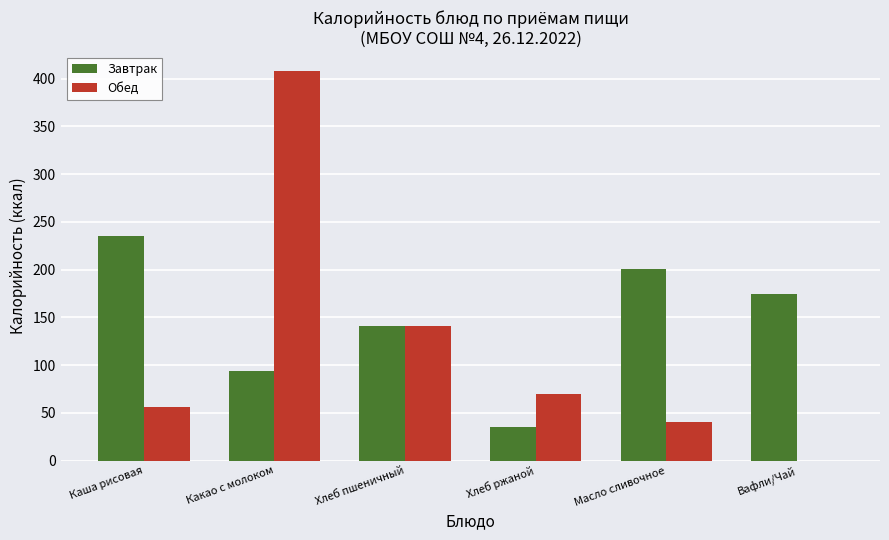

True or false: Обед has a value of 731.0 at Какао с молоком.

False